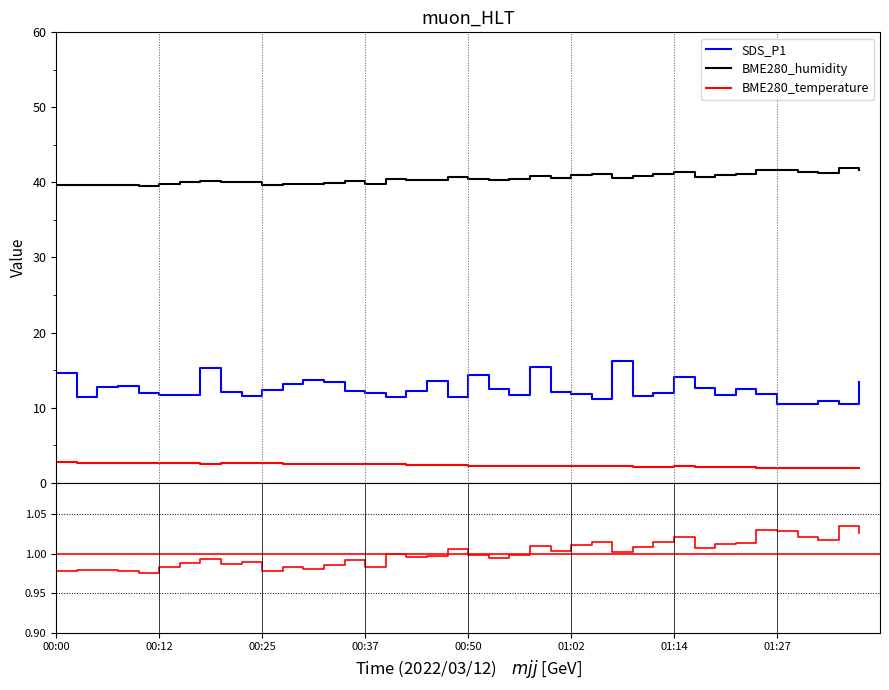

True or false: BME280_humidity and SDS_P1 cross at least once.

False